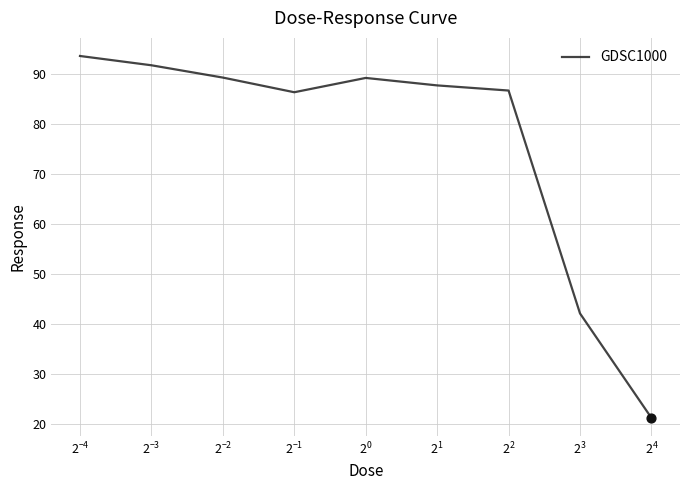

What is the greatest value displayed?

93.6